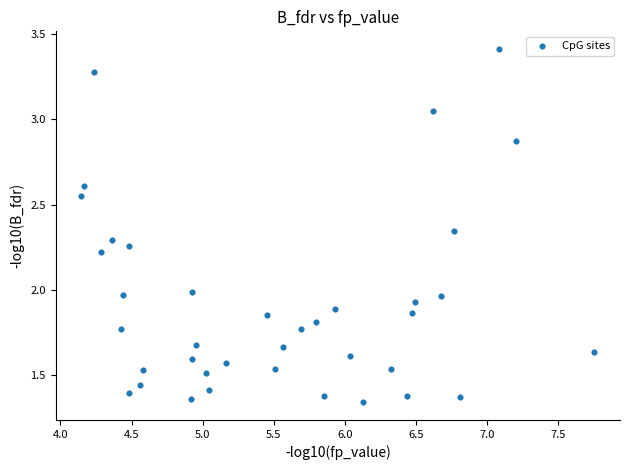

What is the range of X values (max minus min)?

3.6